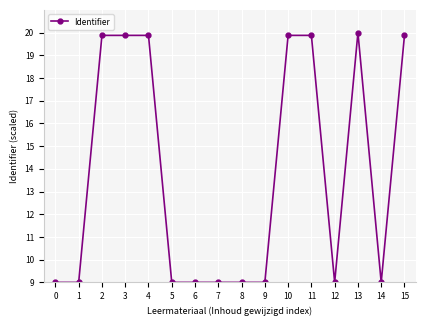

What is the difference between the maximum and minimum values?

11.0